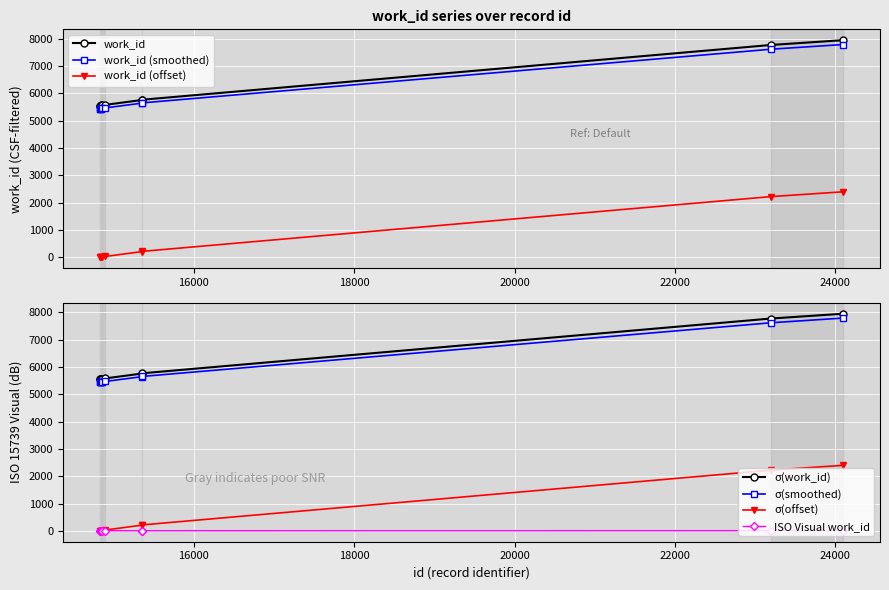

Reading right to left, what are all the values shown in this chart?

7946	7771	5766	5757	5581	5559	5559	5555	5551	5549